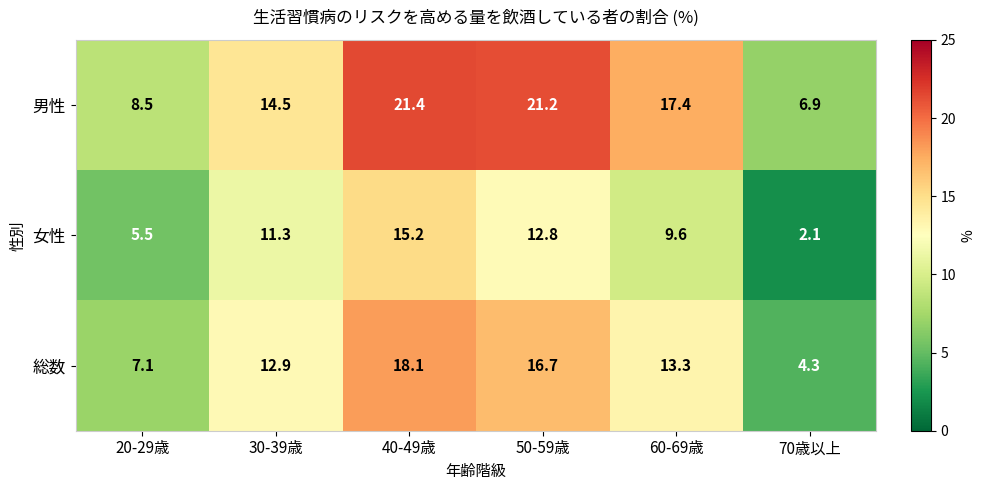

At which category is the sum across all series the highest?

40-49歳